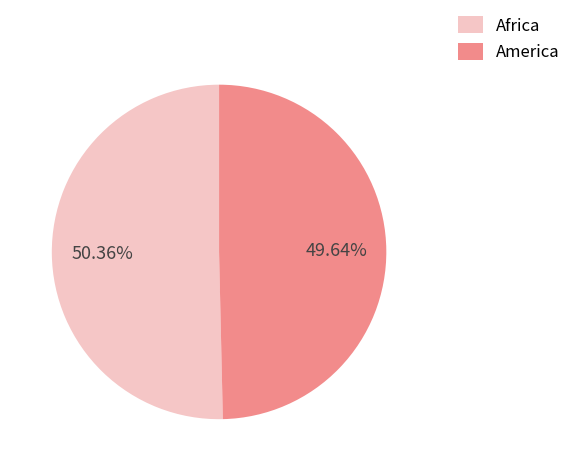

What percentage is the Africa slice, to the nearest percent?

50%